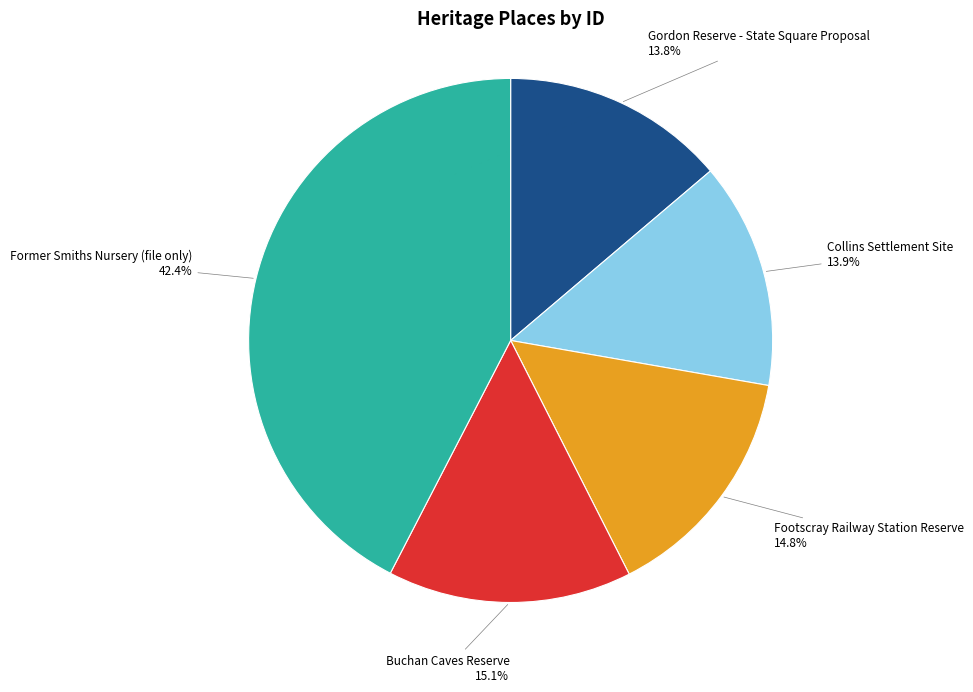

Count the number of slices in the pie.

5